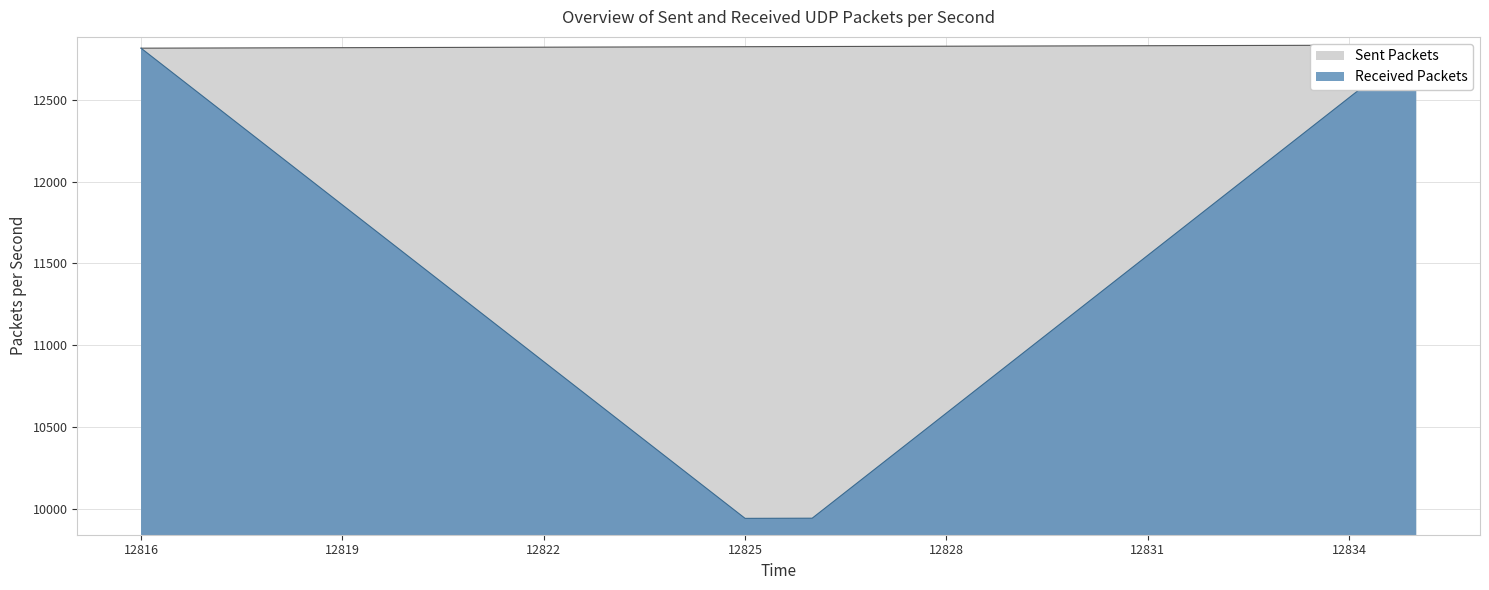

How many data points does each series have?

20